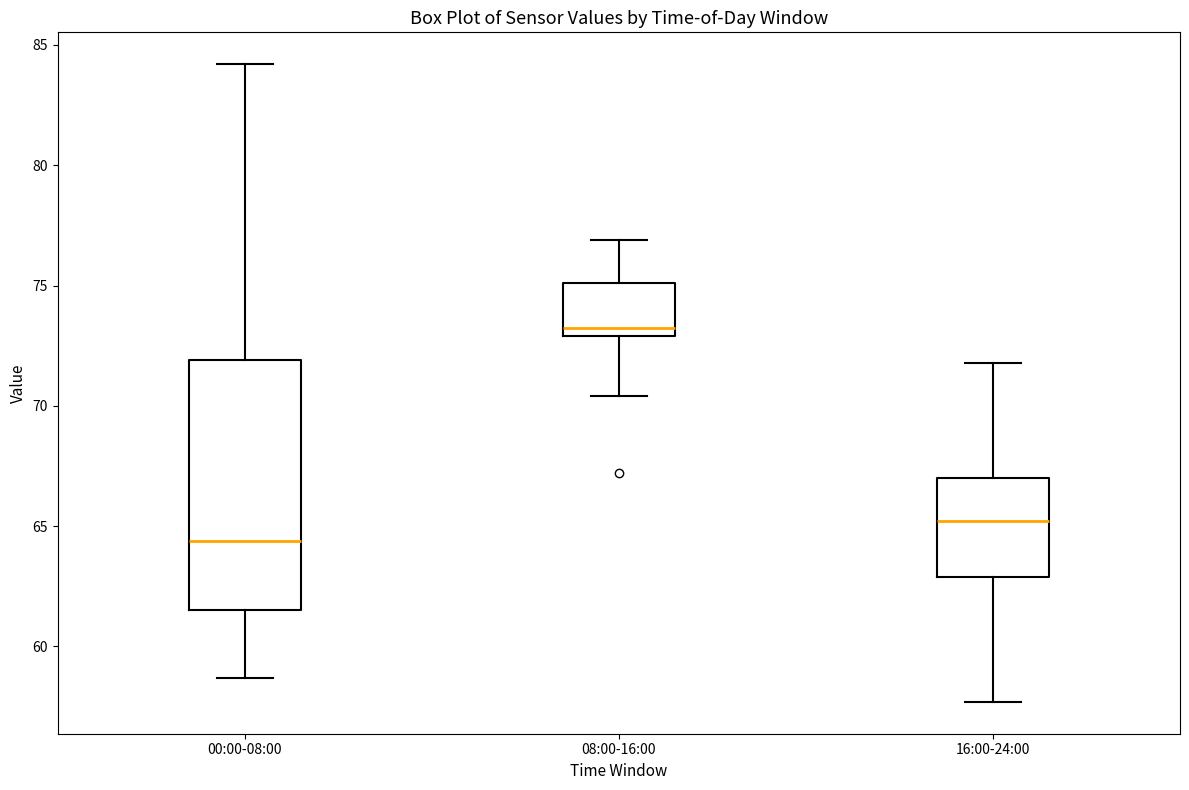

Where is the upper edge of the box for 16:00-24:00 on the y-axis? The values are not printed on the chart, so give them approximately, as read against the axis.

67.0